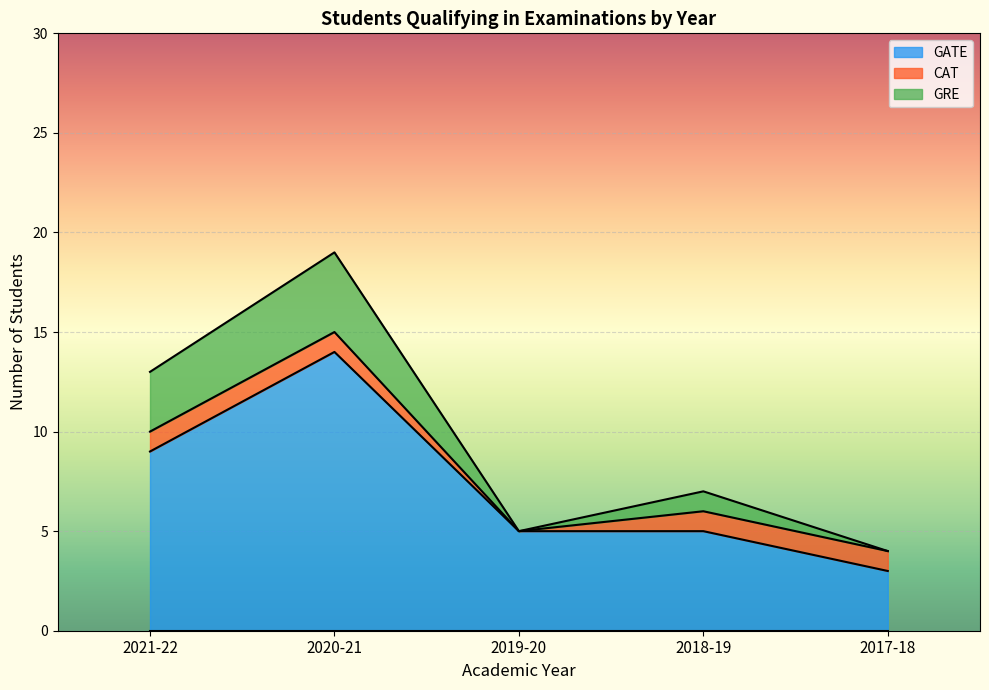

What is the total value across all series at 2021-22?

13